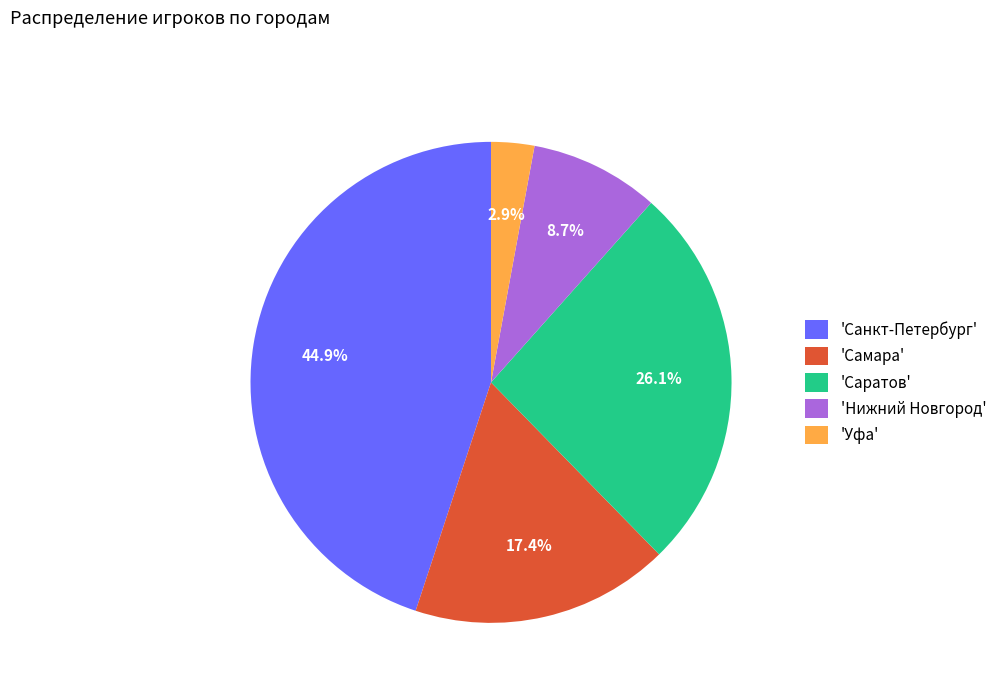

What is the smallest slice in the pie chart?

'Уфа'